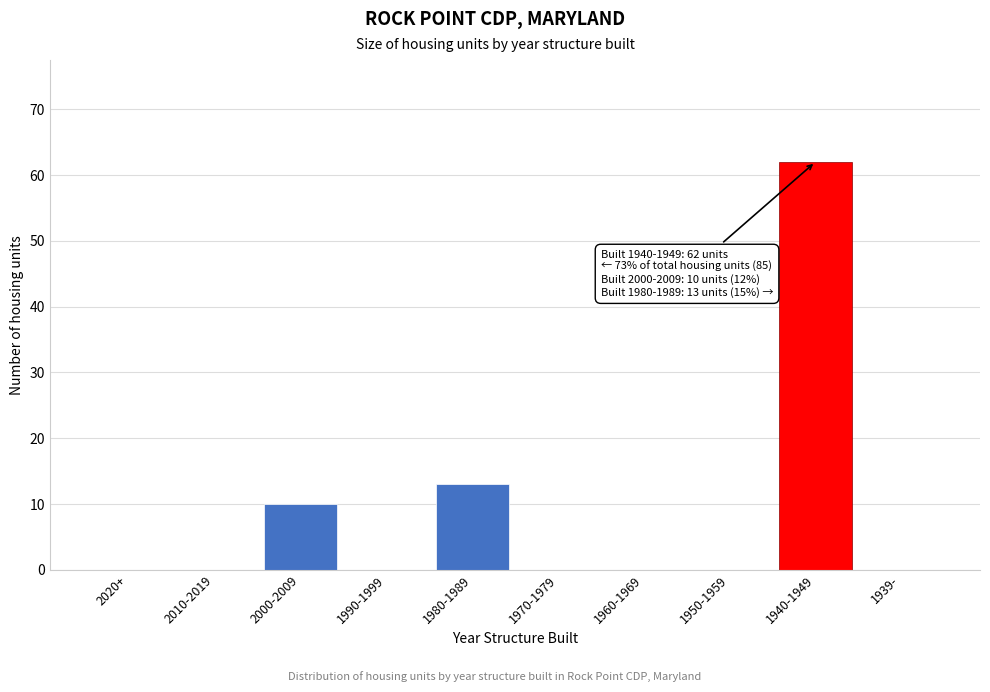

Reading left to right, list all the values displayed in this chart.

2020+=0	2010-2019=0	2000-2009=10	1990-1999=0	1980-1989=13	1970-1979=0	1960-1969=0	1950-1959=0	1940-1949=62	1939-=0